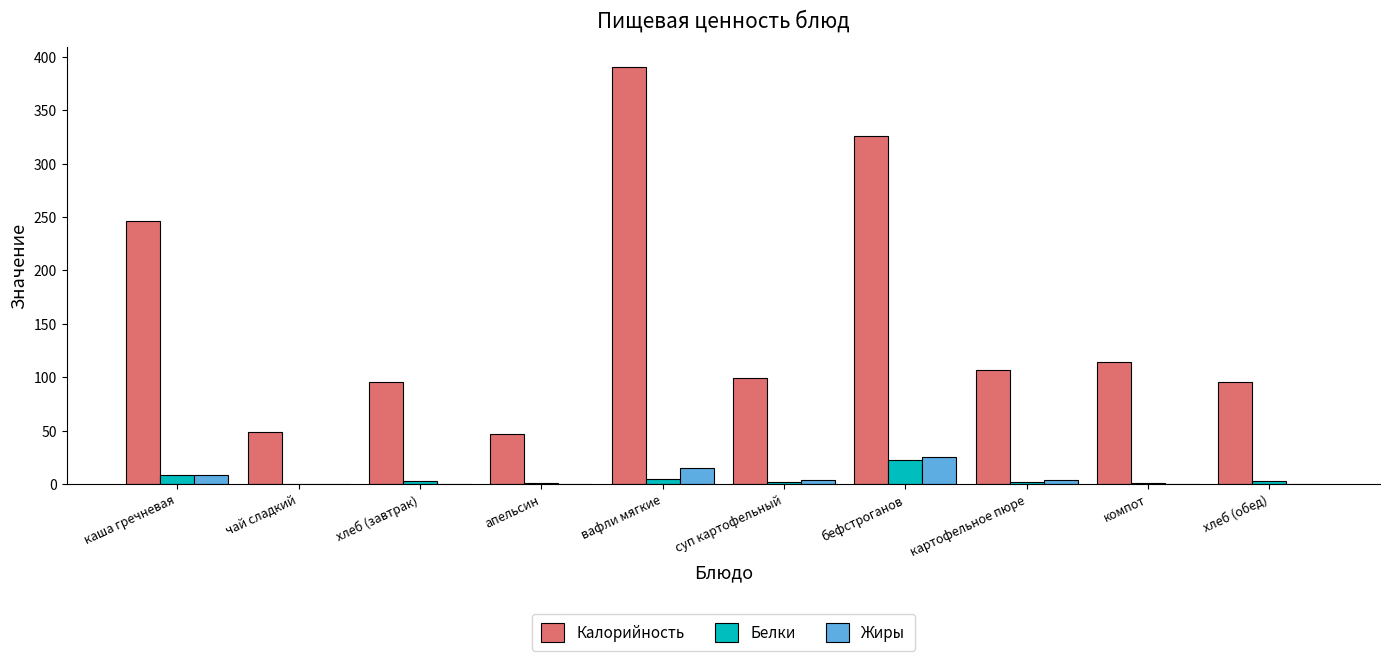

Is the value of Калорийность at хлеб (обед) greater than the value of Белки at суп картофельный?

Yes